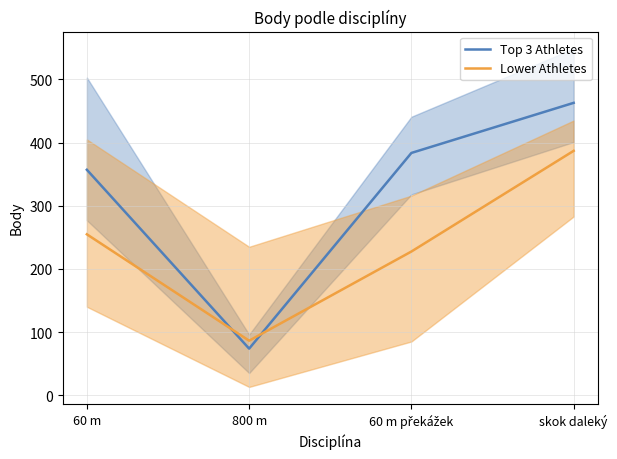

Rank the categories by Lower Athletes value from highest to lowest.

skok daleký, 60 m, 60 m překážek, 800 m